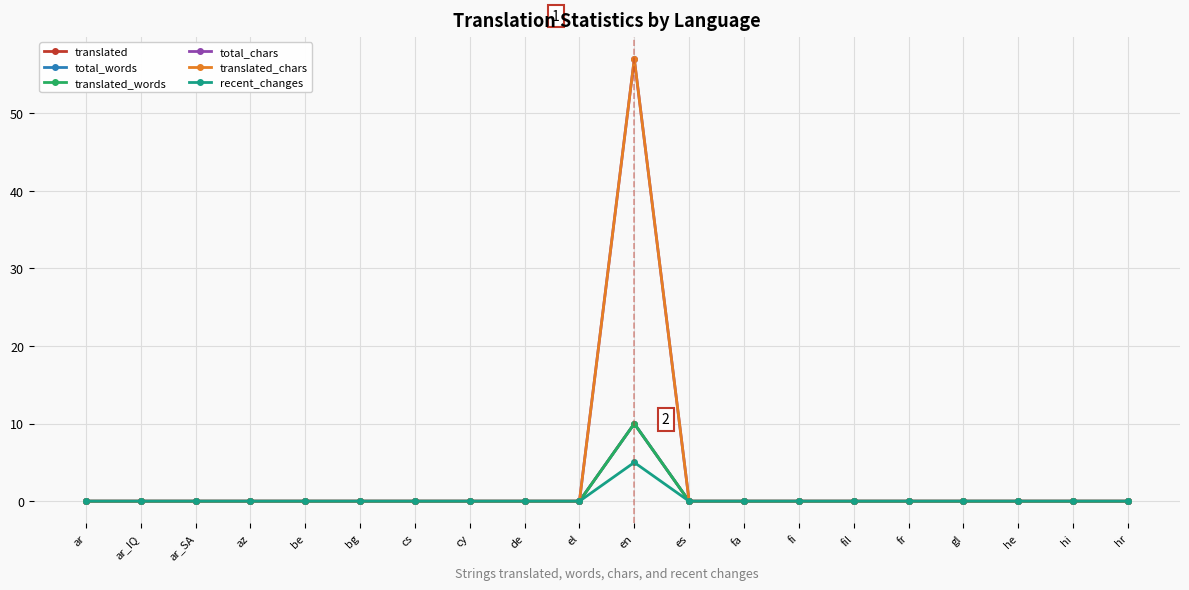

Rank the series by their maximum value, from lowest to highest.

recent_changes, translated, total_words, translated_words, total_chars, translated_chars